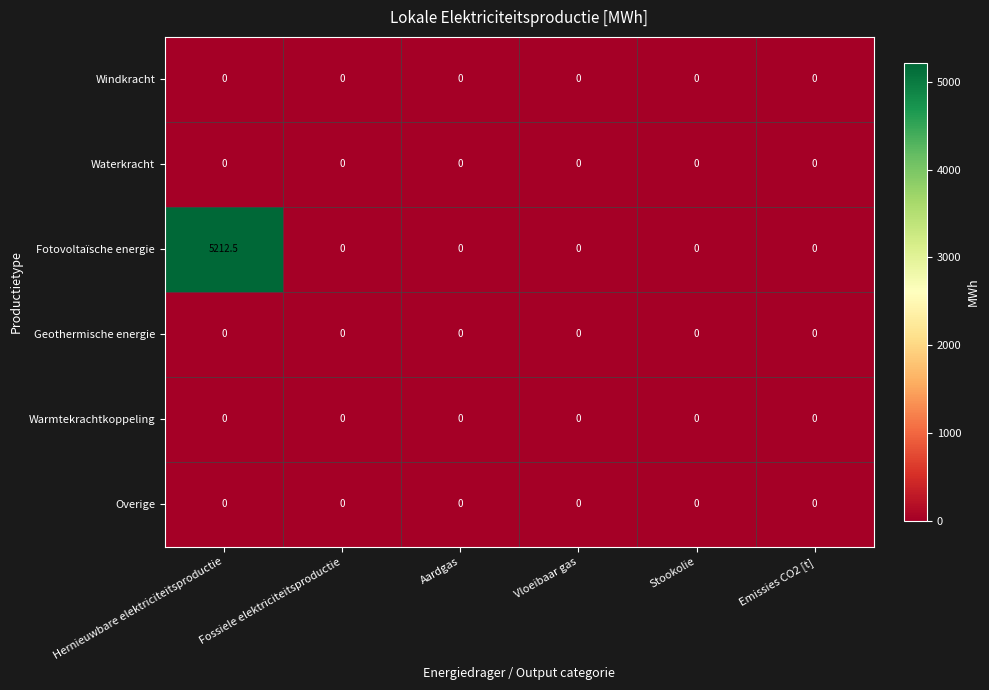

How many categories are shown in the chart?

6